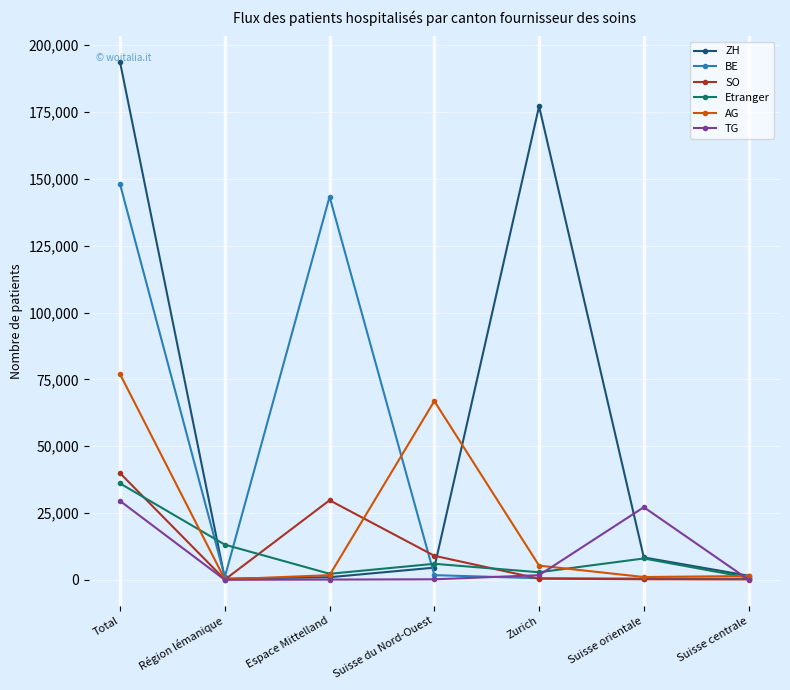

Does the chart have visible grid lines?

Yes